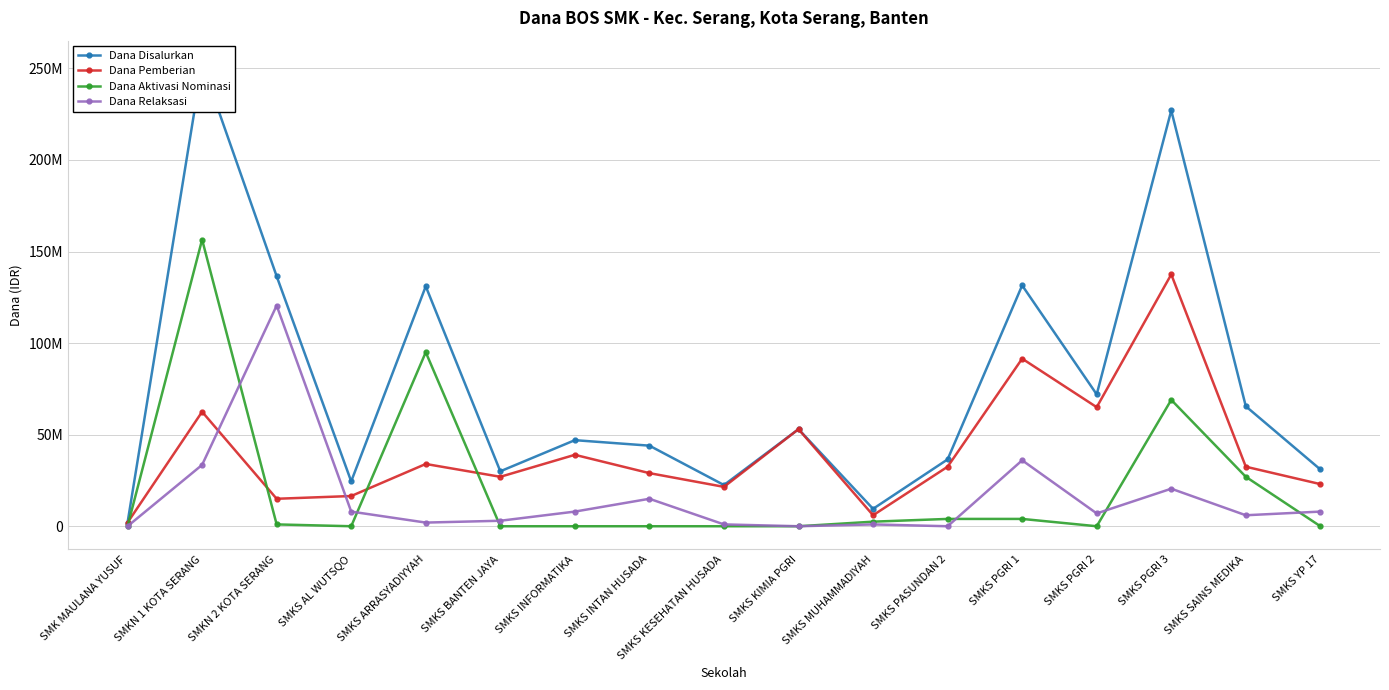

What is the average value of the Dana Pemberian series?

40441176